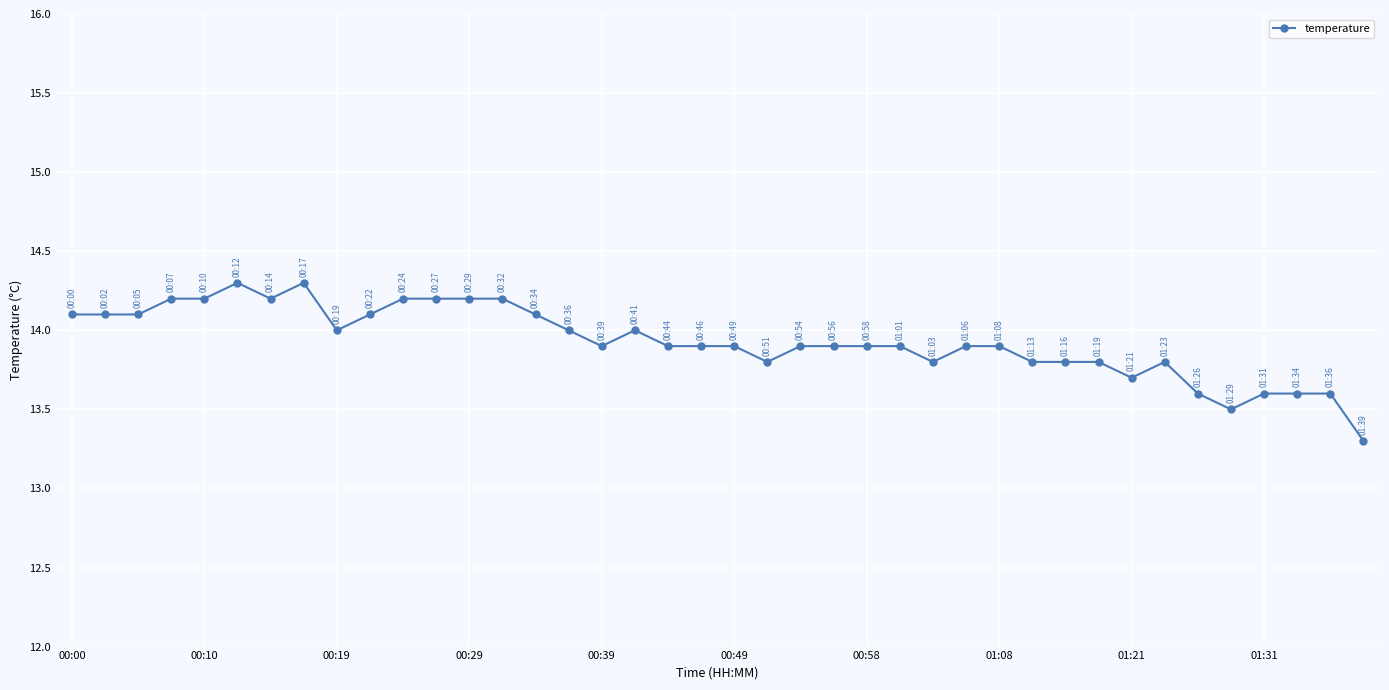

What is the value of the 3rd point from the left?

14.1